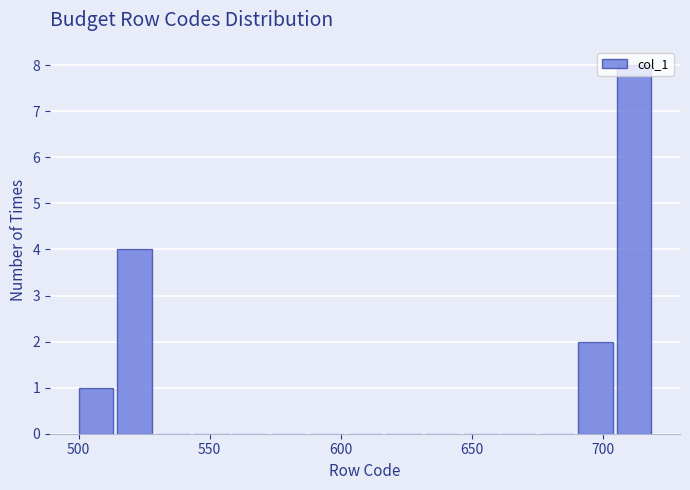

Around what value on the x-axis is the tallest bar? Give the approximate position of its centre, as read against the axis.

710